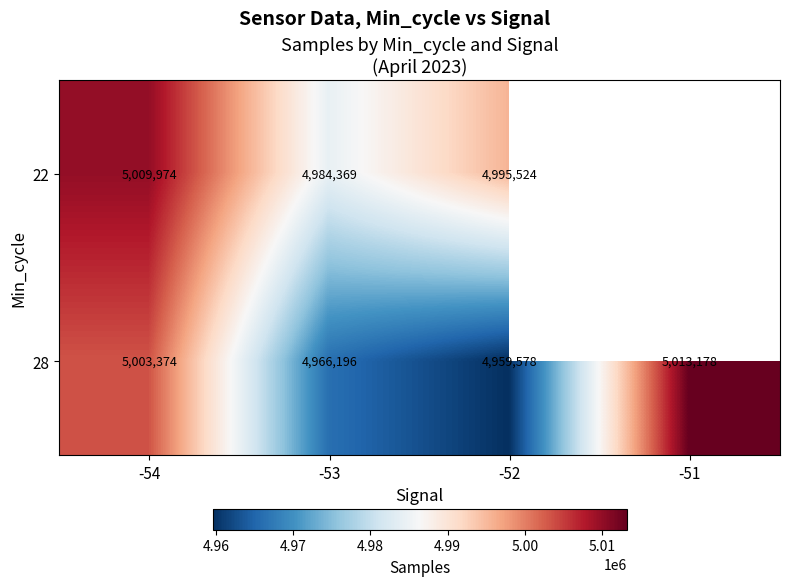

What is the spread (max minus min) of values at -52?

35946